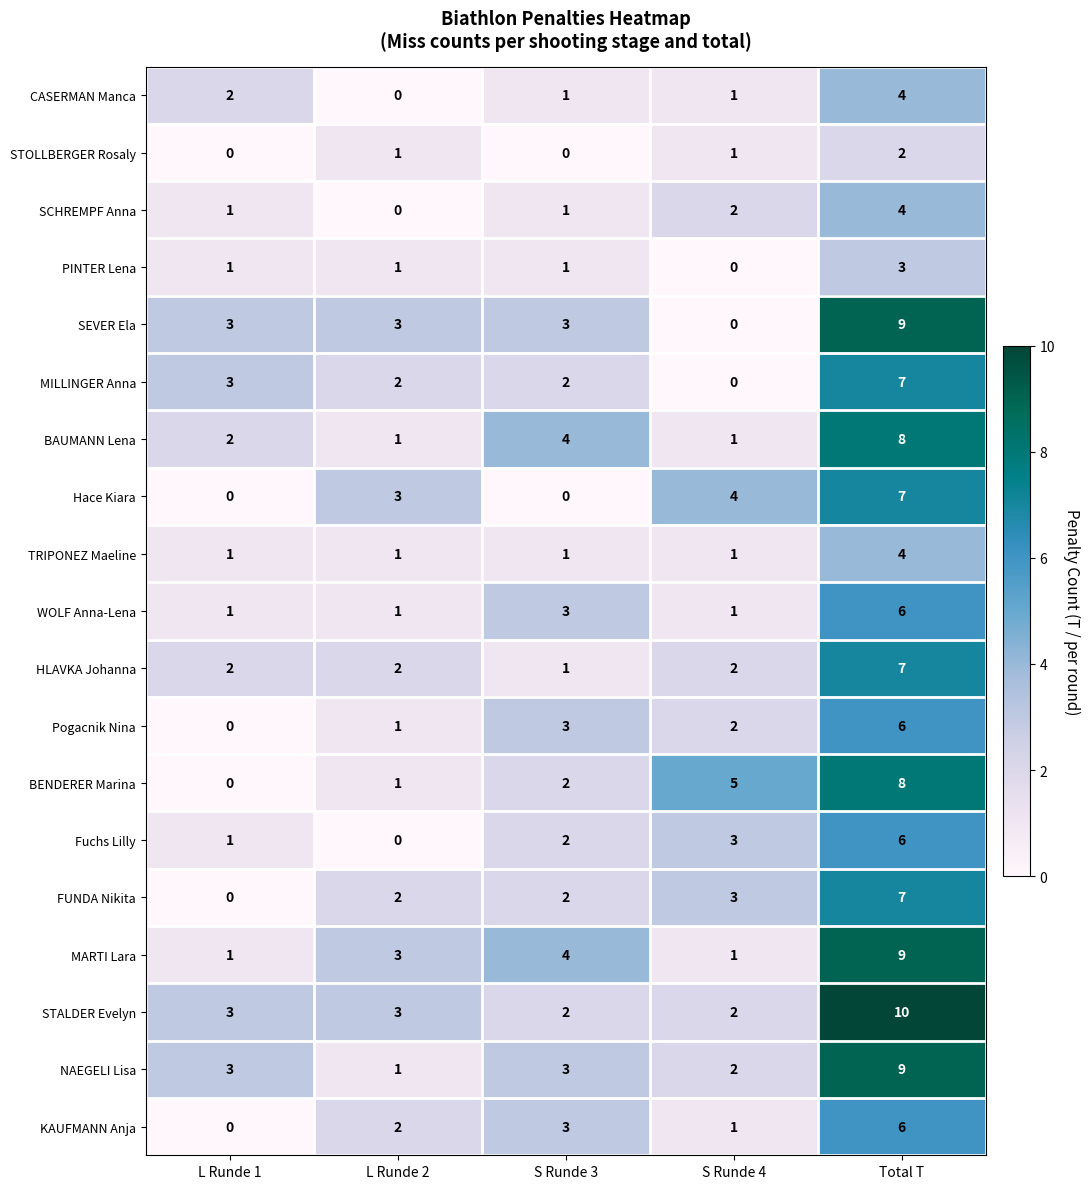

Which category has the lowest value in the SEVER Ela series?

S Runde 4